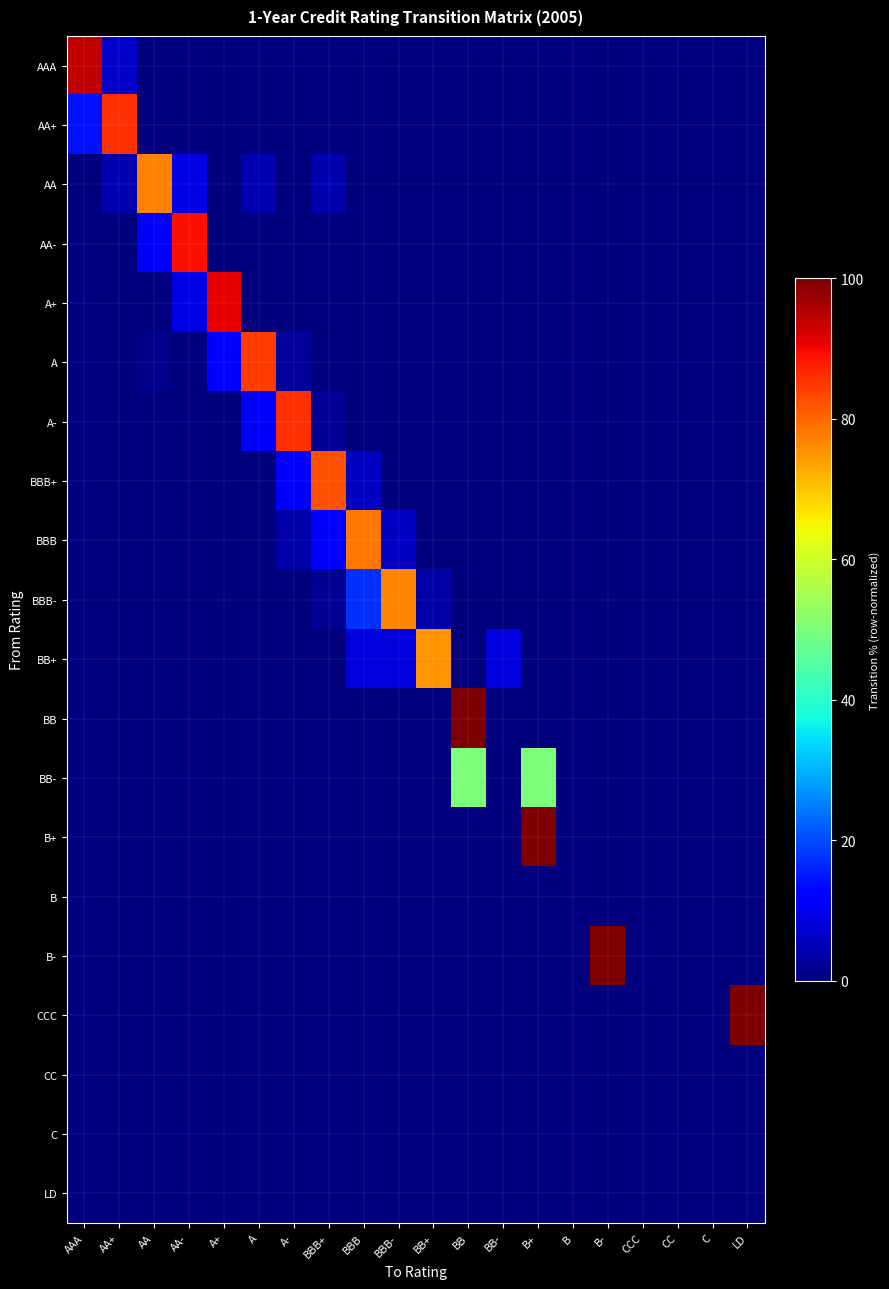

What is the maximum value shown in the chart?

100.0